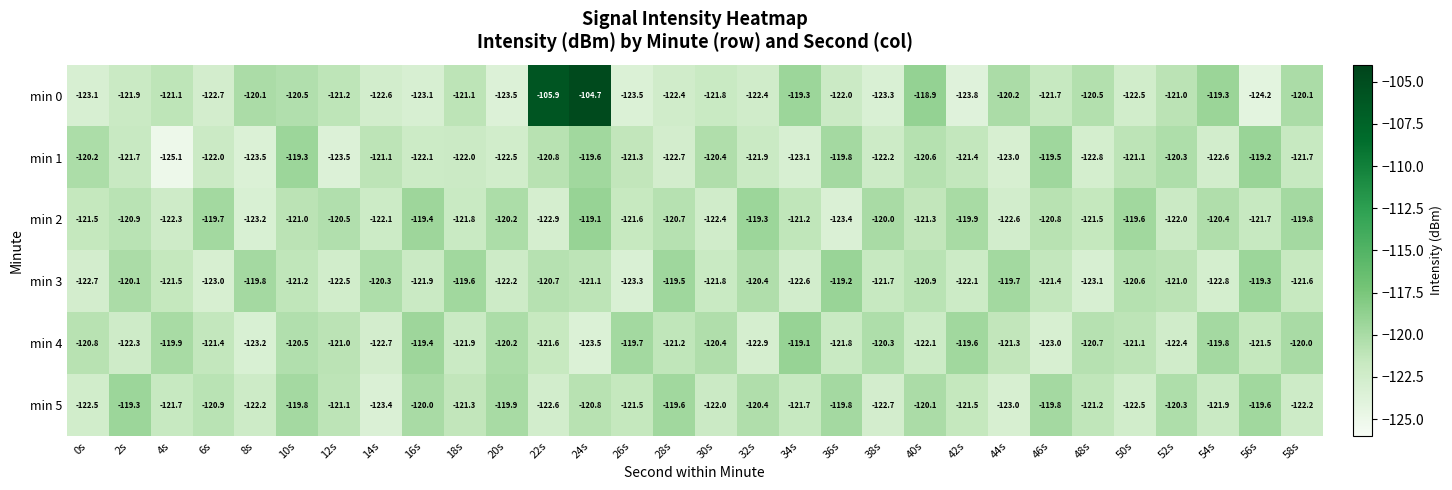

What is the average value of the min 2 series?

-121.1